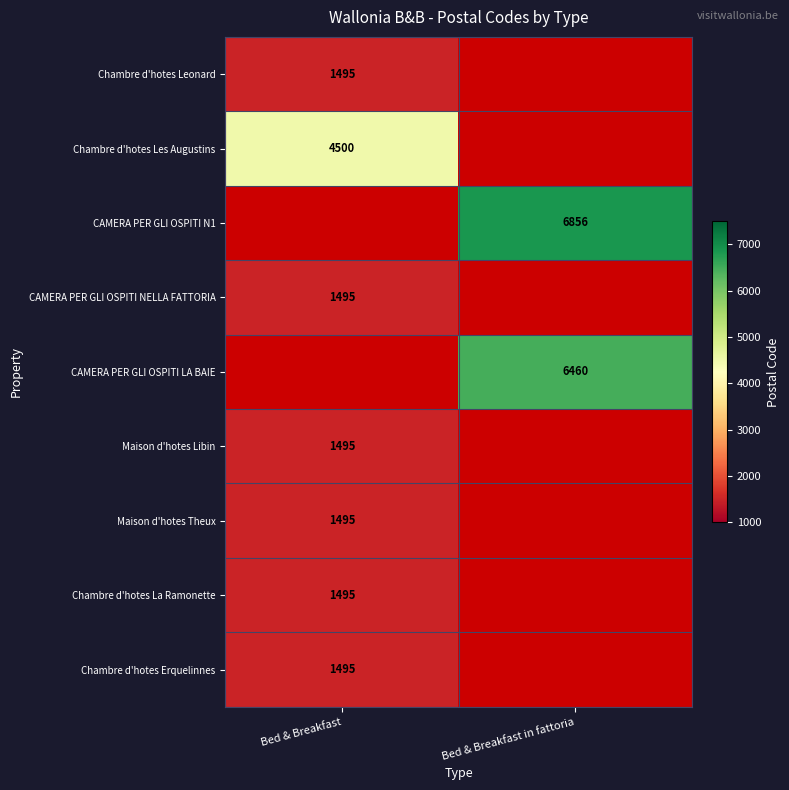

Count the number of categories in the chart.

2